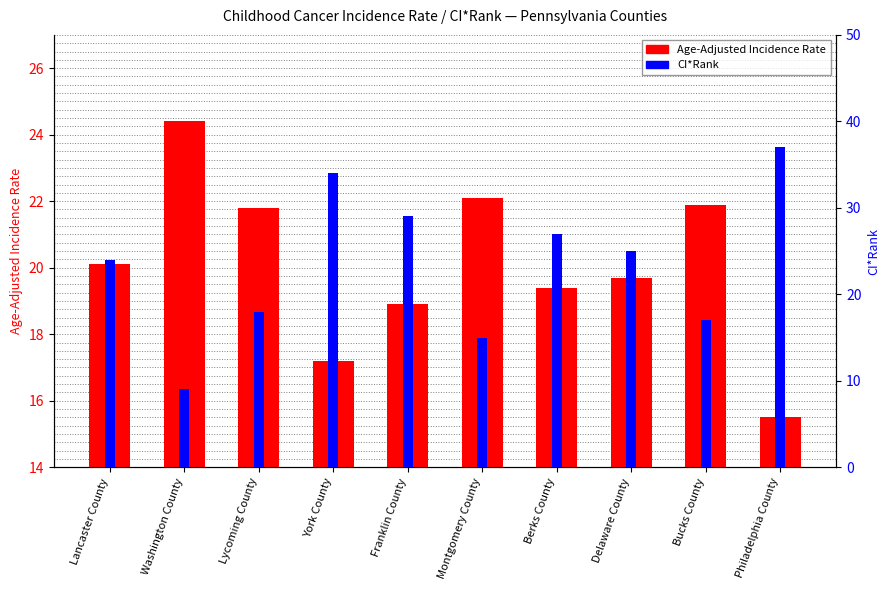

At which category is the sum across all series the highest?

Philadelphia County